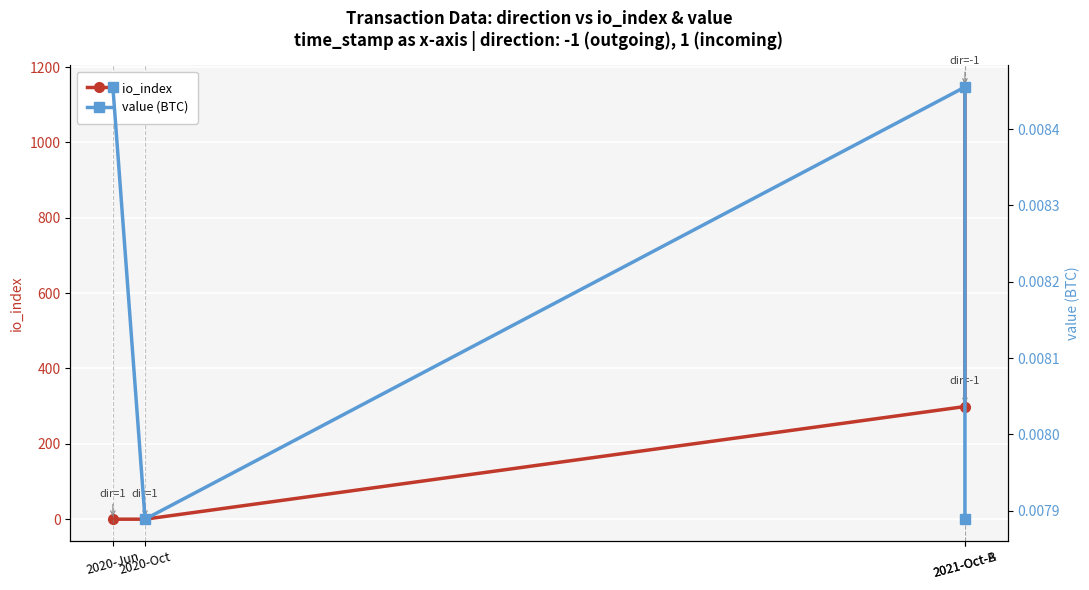

Between 2020-Jun and 2021-Oct-B, which series saw the biggest shift?

io_index